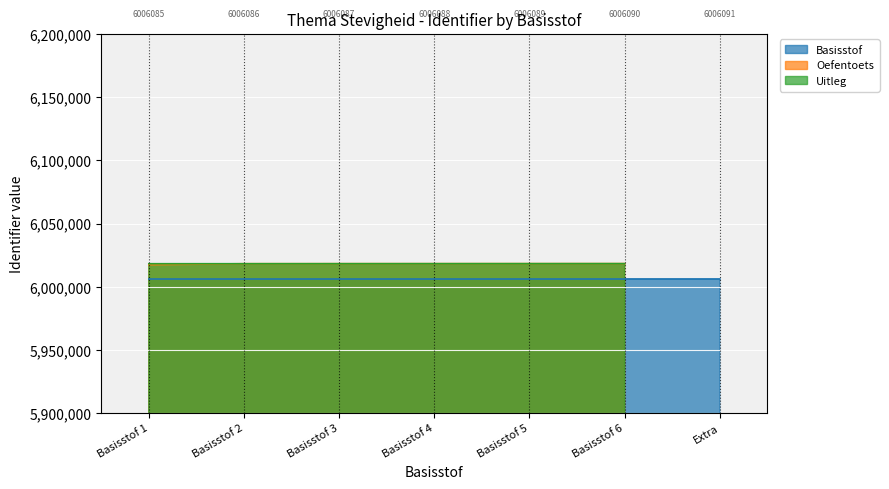

Is it true that Basisstof equals 9263561 at Basisstof 2?

False